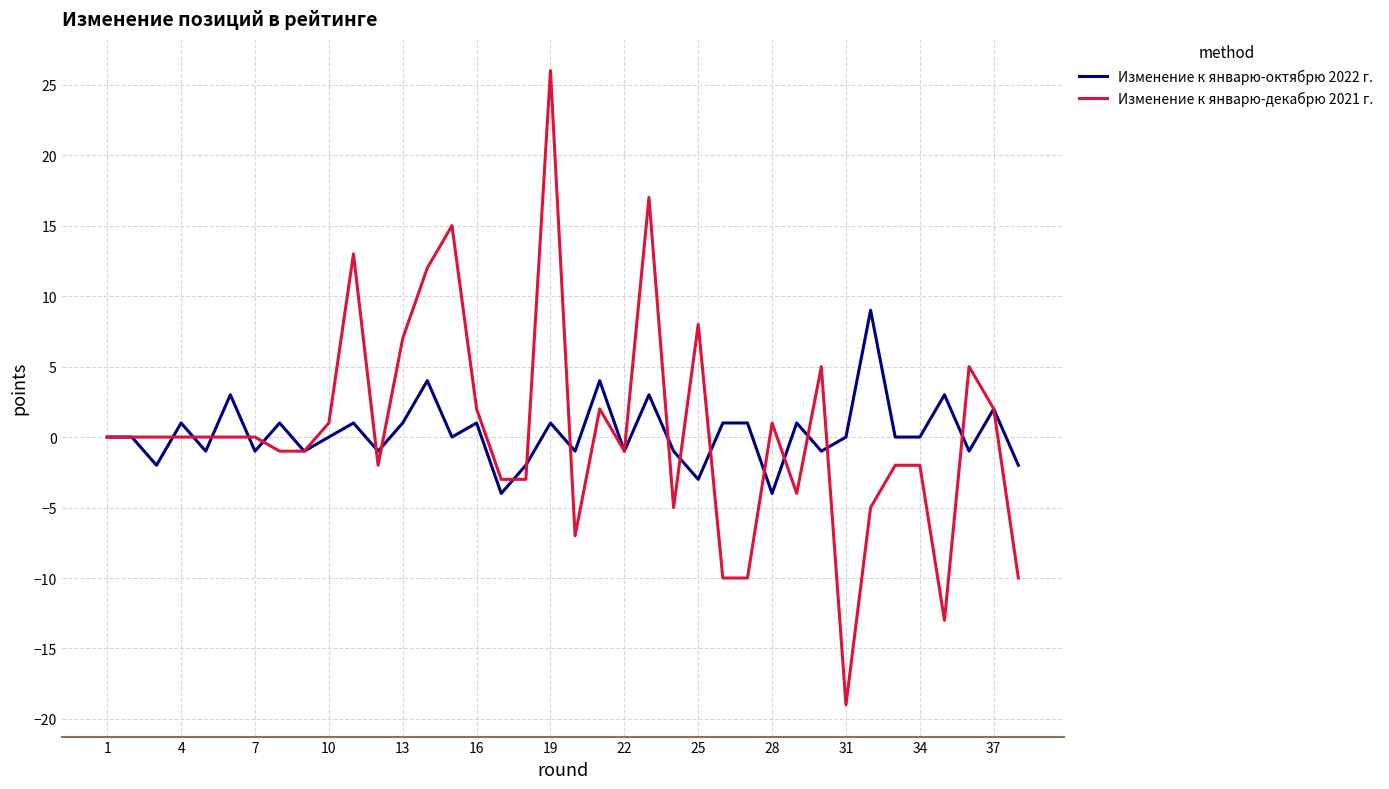

What is the smallest value displayed?

-19